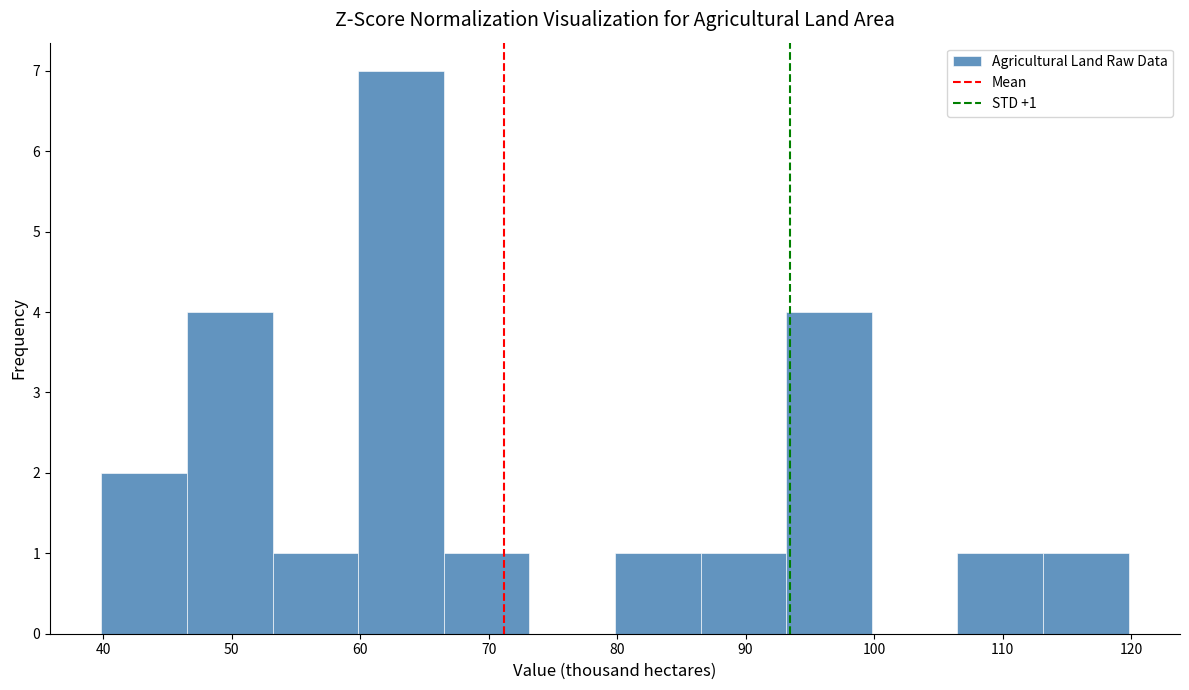

Over which range of the x-axis is the bar tallest?

60 to 67